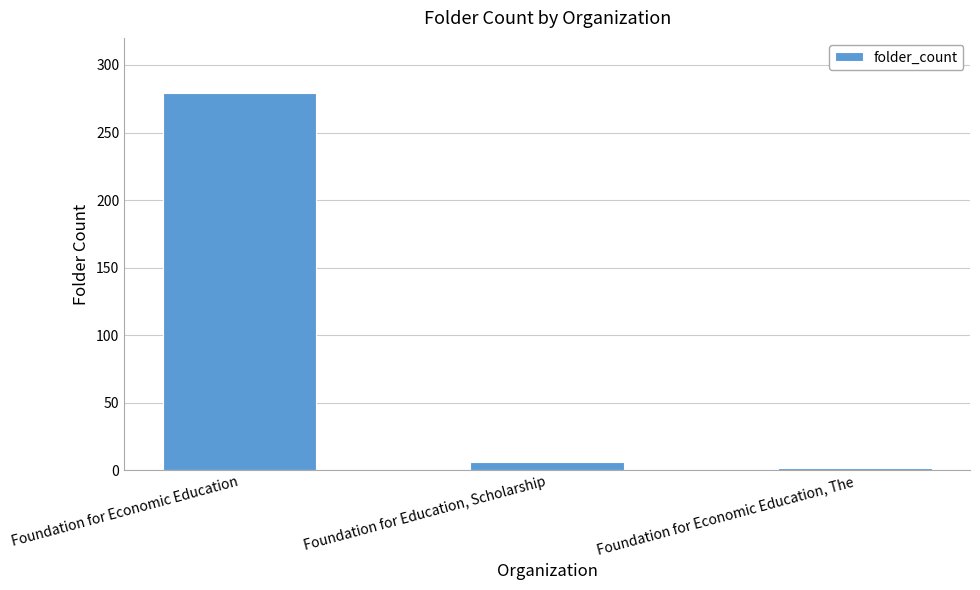

List the labels in order of value, smallest first.

Foundation for Economic Education, The, Foundation for Education, Scholarship, Foundation for Economic Education